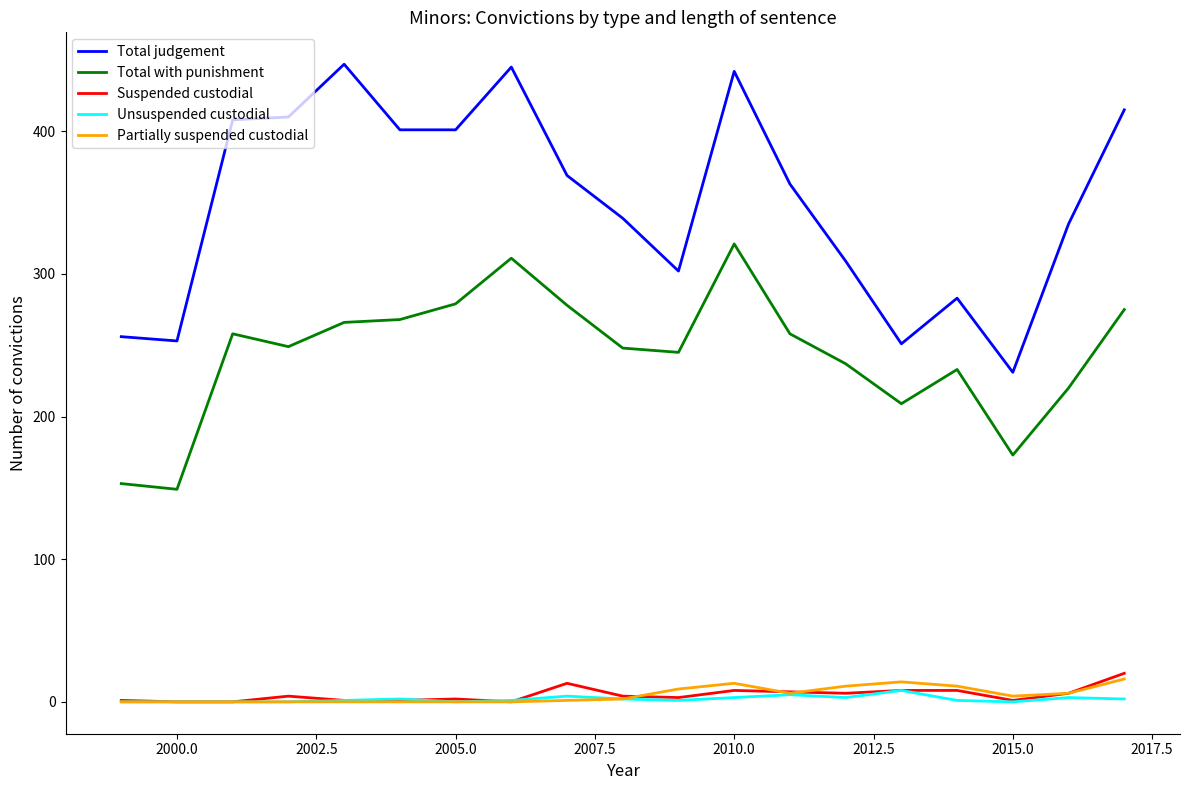

Rank the series by their maximum value, from highest to lowest.

Total judgement, Total with punishment, Suspended custodial, Partially suspended custodial, Unsuspended custodial